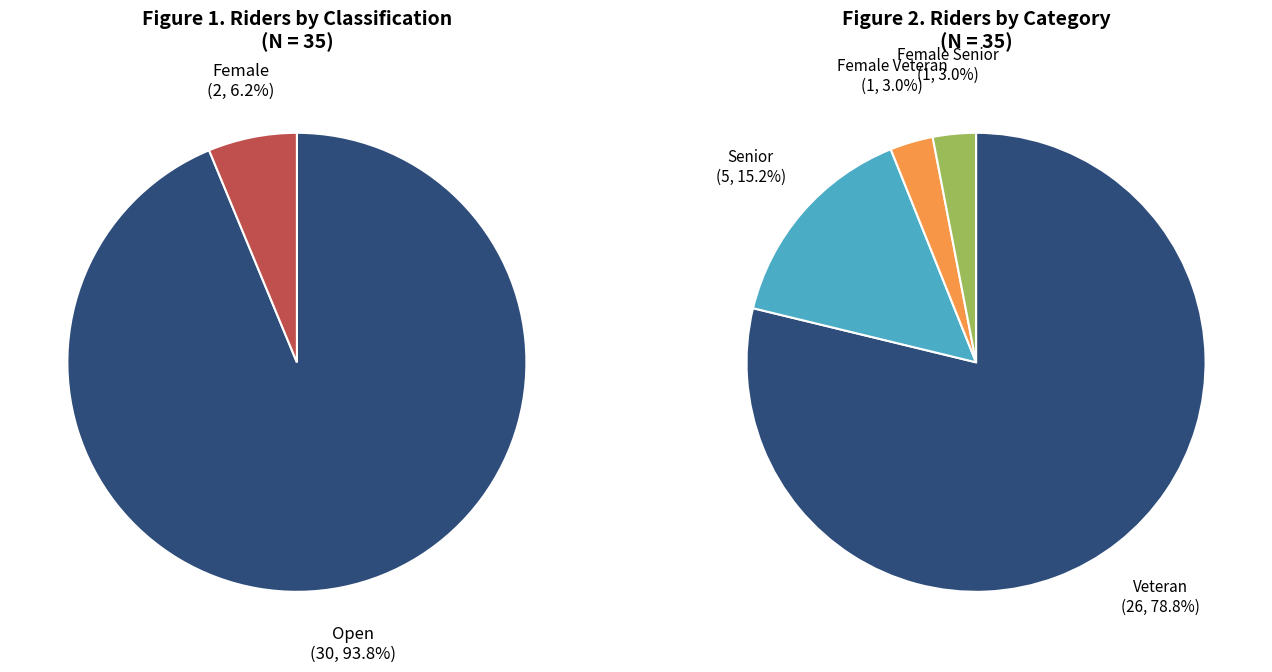

Which slice represents more than half of the pie?

Open